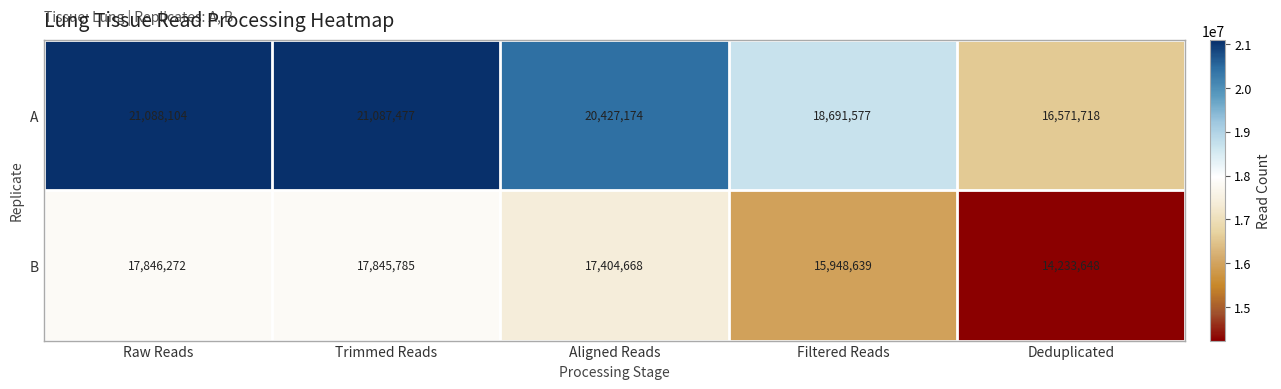

Is it true that A equals 21087477 at Trimmed Reads?

True